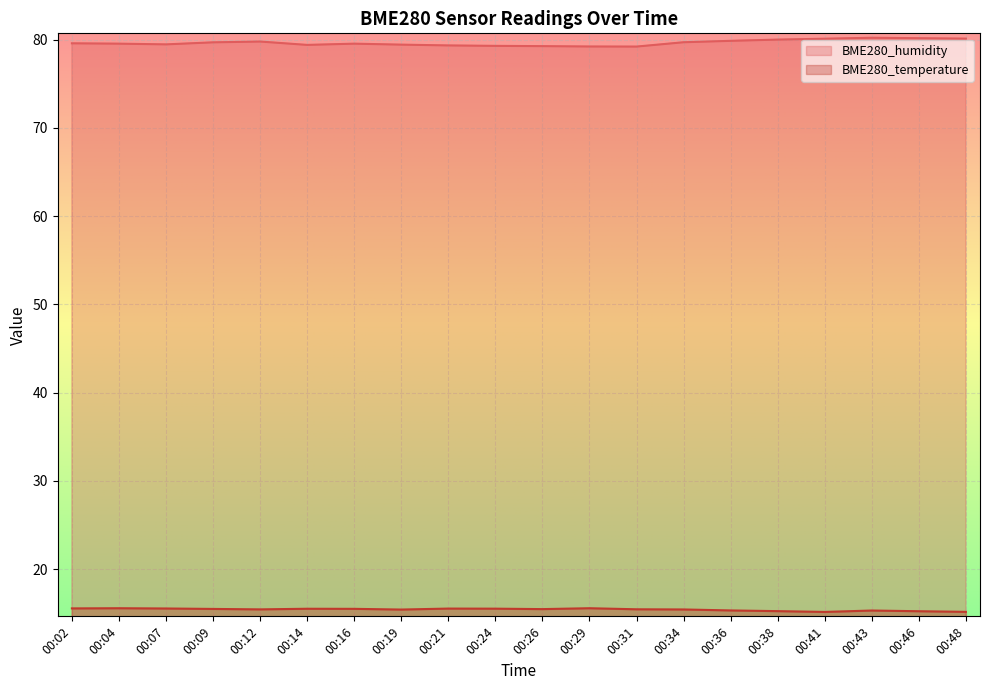

At which category is the sum across all series the highest?

00:43